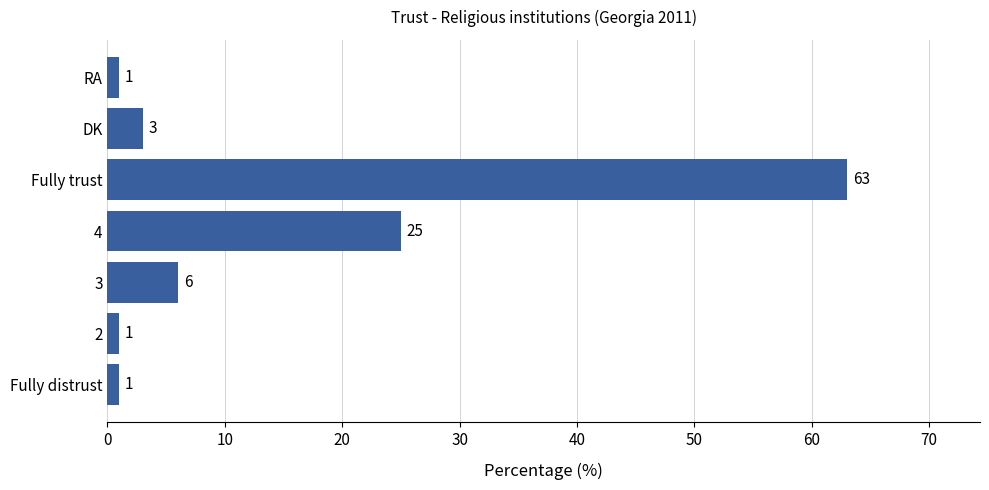

Count the number of categories in the chart.

7